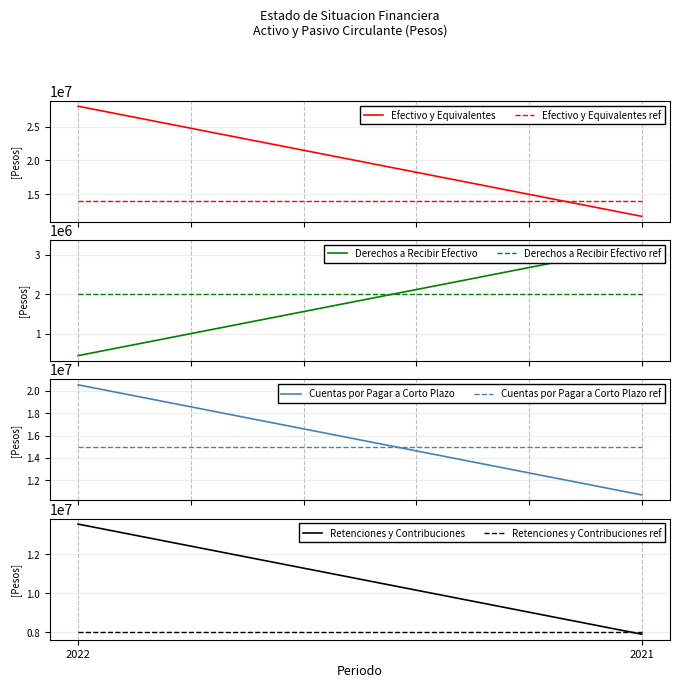

True or false: Retenciones y Contribuciones has a value of 22372057 at 2022.

False